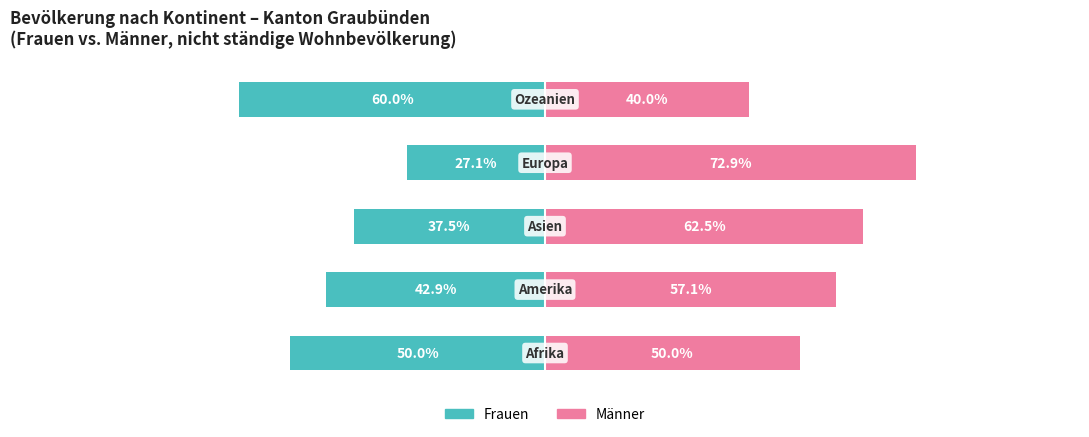

How many values in the Männer series exceed 57?

3